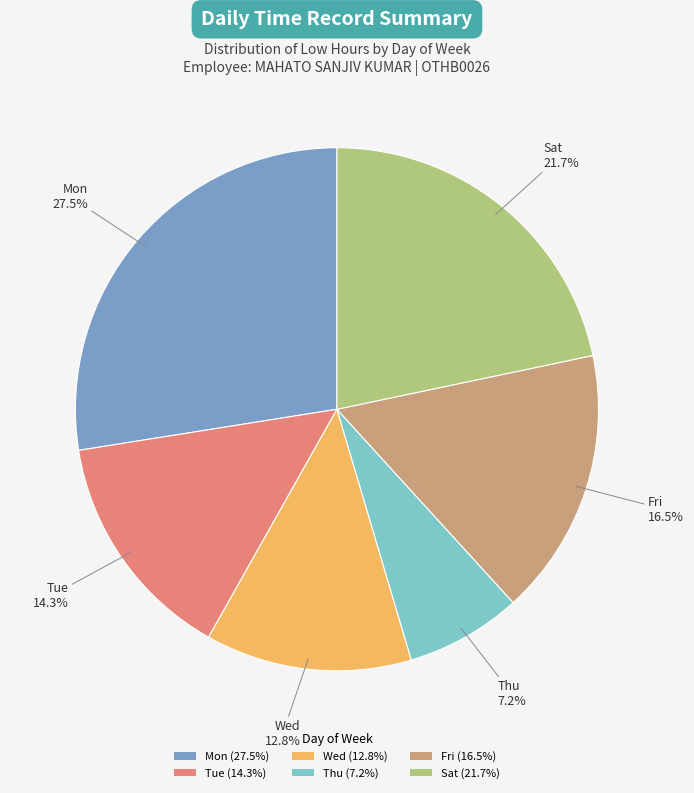

Which has a higher value, Wed (12.8%) or Fri (16.5%)?

Fri (16.5%)